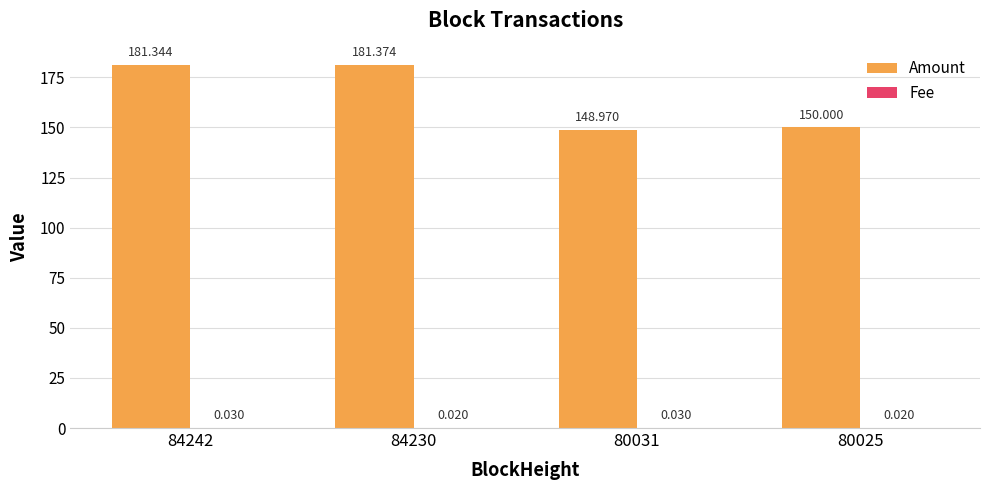

Which series has the largest total across all categories?

Amount